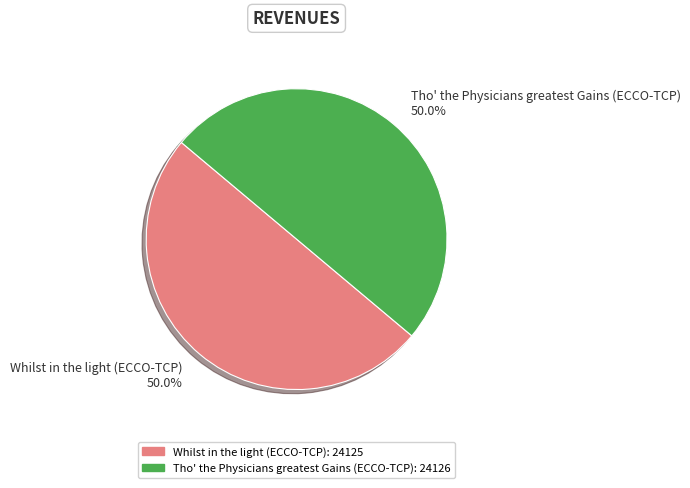

What is the ratio of the value at Whilst in the light (ECCO-TCP): 24125 to the value at Tho' the Physicians greatest Gains (ECCO-TCP): 24126?

1.0